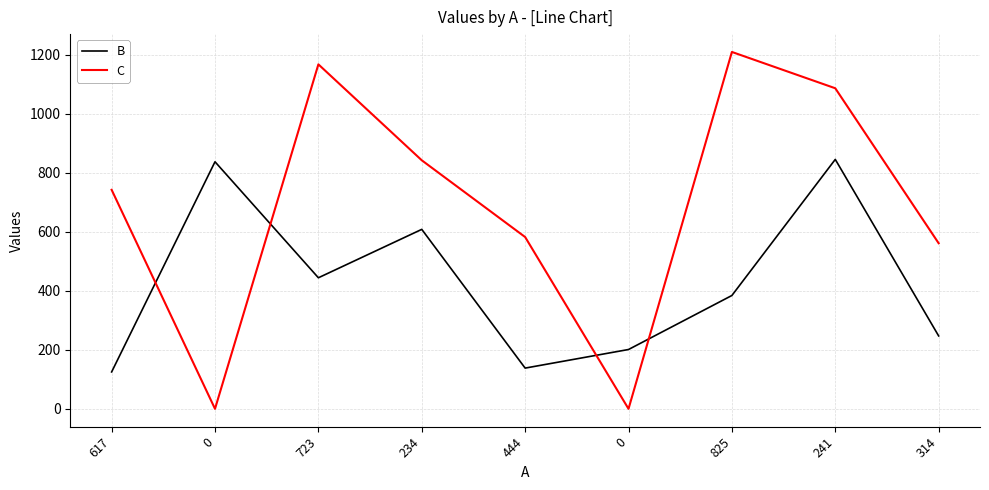

How many intersections are there between C and B?

4